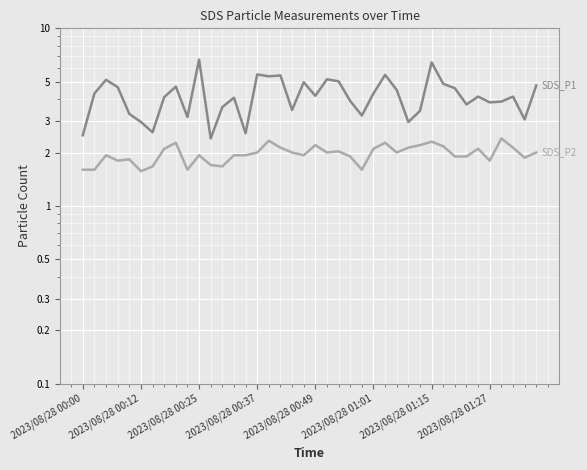

True or false: SDS_P2 and SDS_P1 intersect in this chart.

False